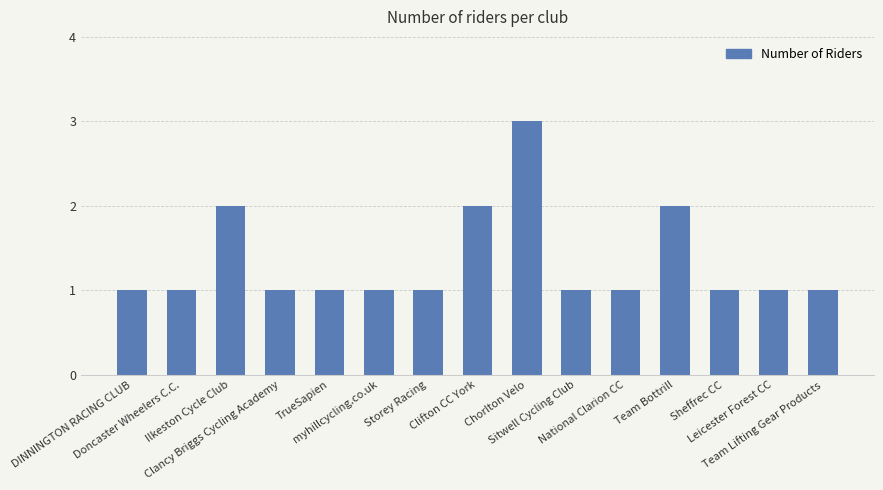

What is the maximum value shown in the chart?

3